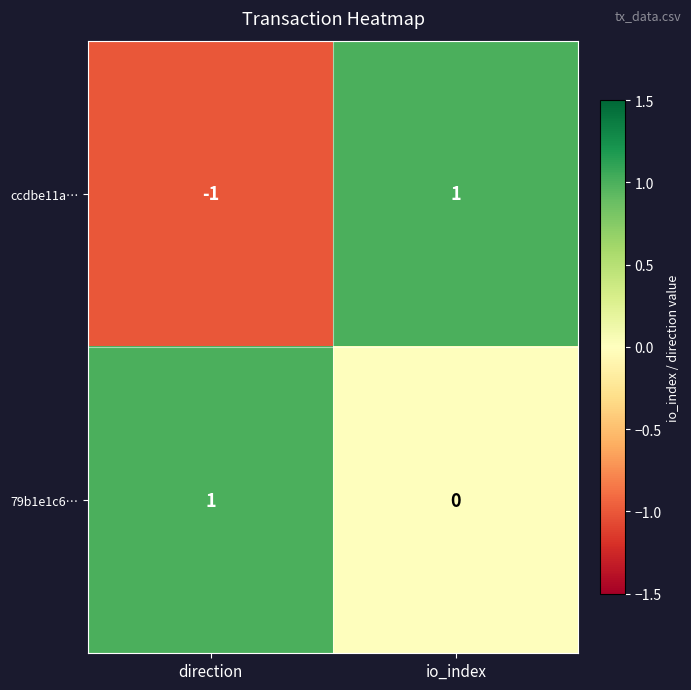

Between direction and io_index, which series saw the biggest shift?

ccdbe11a…